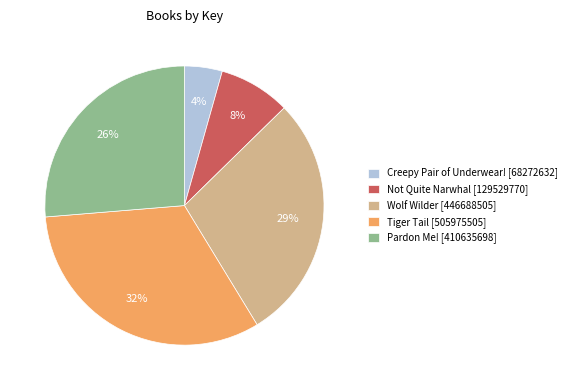

Do Creepy Pair of Underwear! [68272632] and Not Quite Narwhal [129529770] together represent more than half of the pie?

No